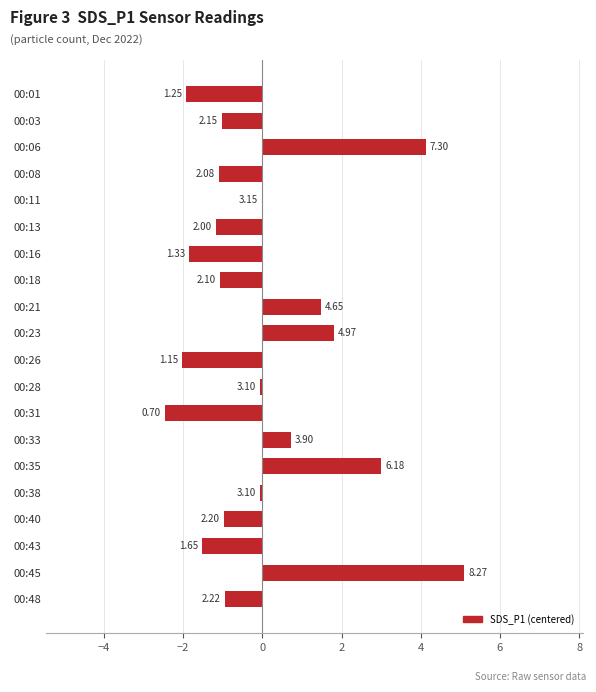

Are the bars horizontal?

Yes